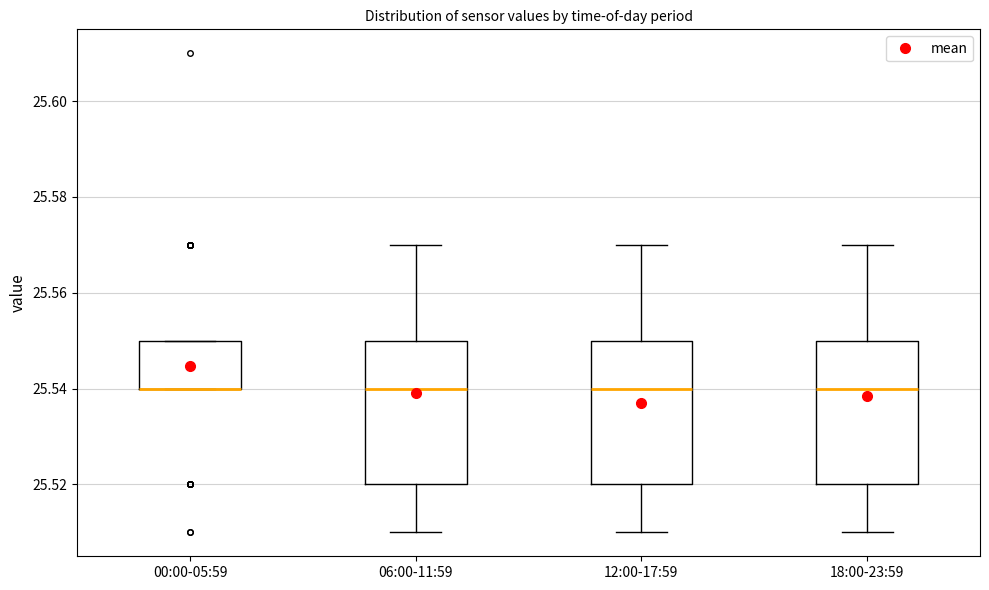

Reading left to right, read every box against the y-axis: the position of its median line, the range the box covers, and the ends of its whiskers. The values are not printed on the chart, so give them approximately, as read against the axis.

00:00-05:59: median 25.54 (drawn on the box's lower edge), box 25.54 to 25.55, whiskers 25.54 to 25.55
06:00-11:59: median 25.54, box 25.52 to 25.55, whiskers 25.51 to 25.57
12:00-17:59: median 25.54, box 25.52 to 25.55, whiskers 25.51 to 25.57
18:00-23:59: median 25.54, box 25.52 to 25.55, whiskers 25.51 to 25.57